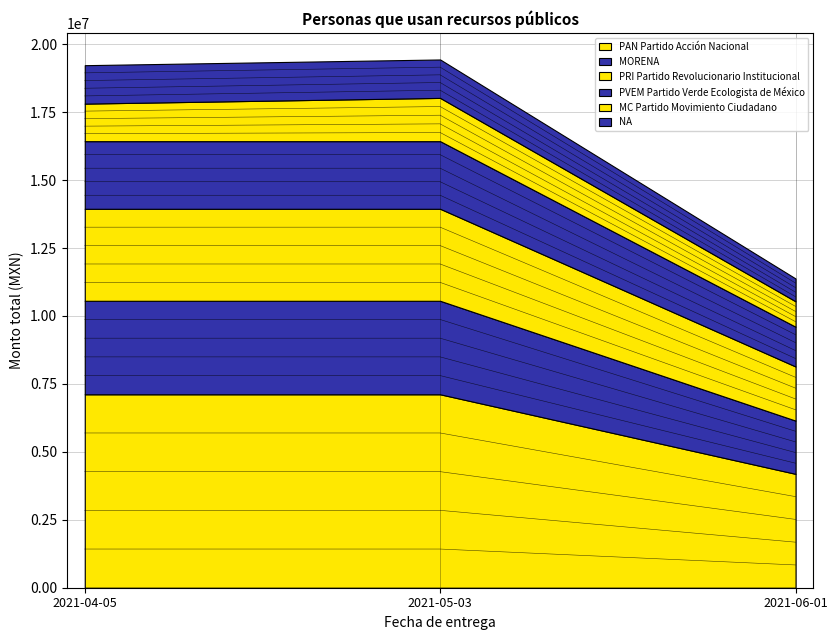

What is the difference between the highest and lowest values at 2021-04-05?

7758985.4